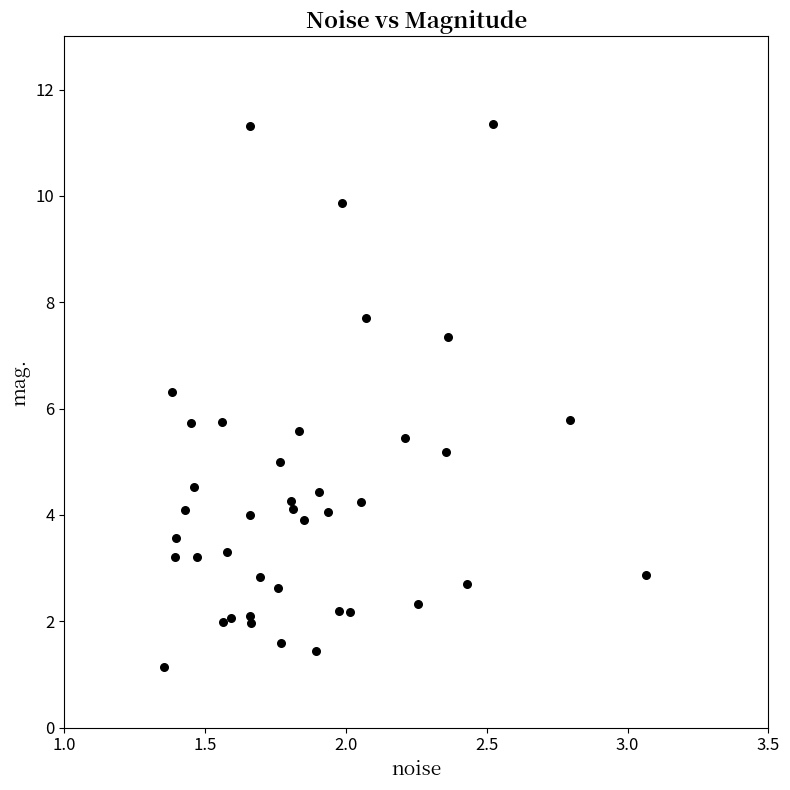

What is the range of Y values (max minus min)?

10.2